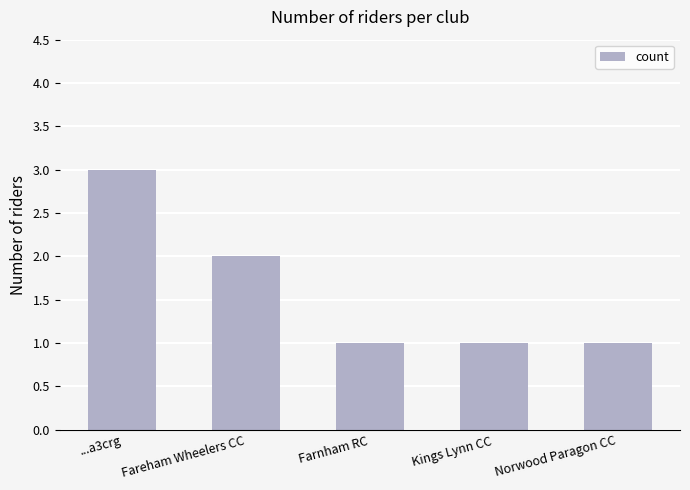

The value at Fareham Wheelers CC is 3. True or false?

False